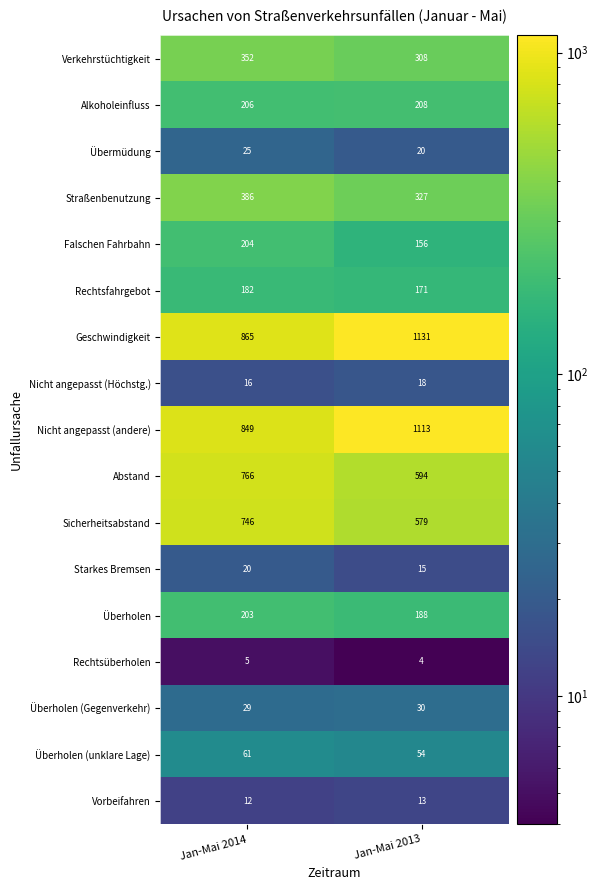

The Nicht angepasst (andere) series shows 612 at Jan-Mai 2013. True or false?

False